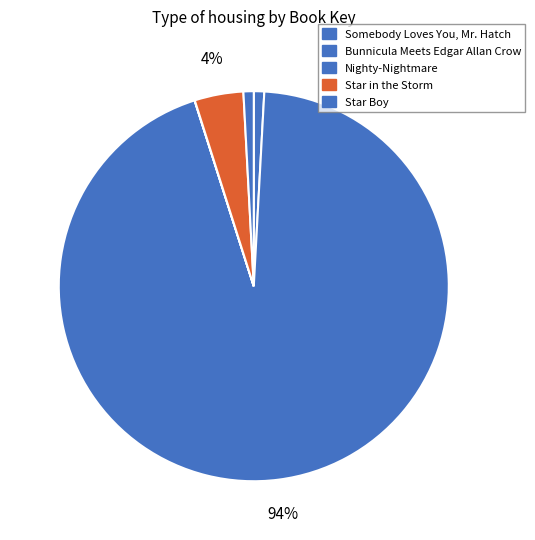

What is the change in value from Nighty-Nightmare to Star in the Storm?

+1483351